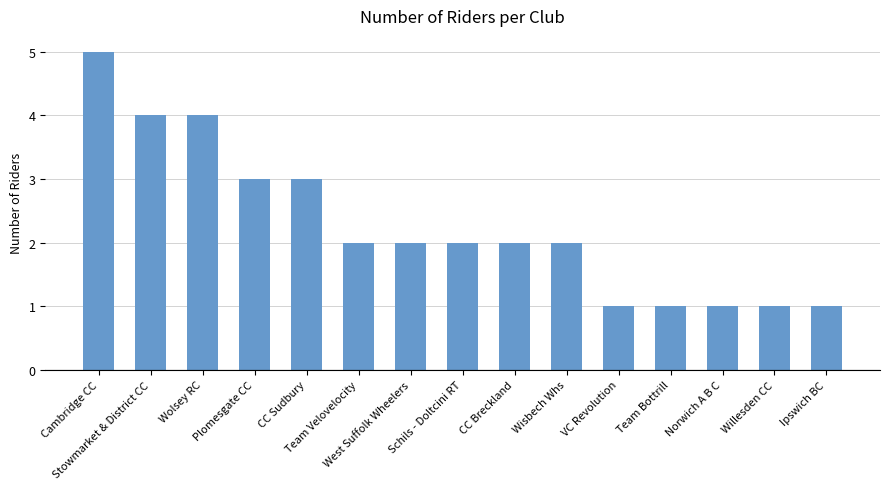

Does the chart contain any negative values?

No